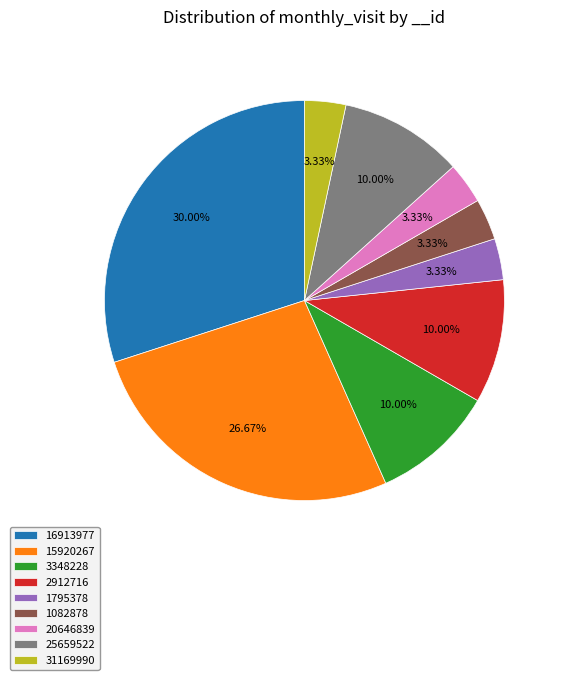

To the nearest percent, what percentage of the pie is 31169990?

3%